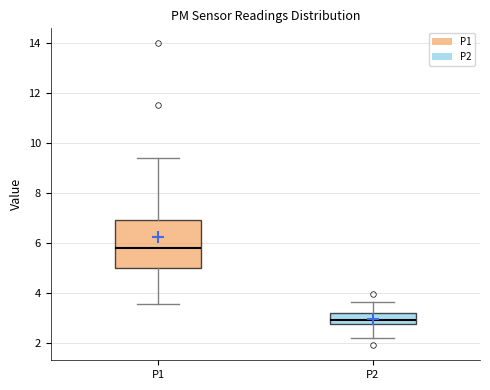

Comparing the boxes themselves (not the whiskers), which one is the tallest?

P1